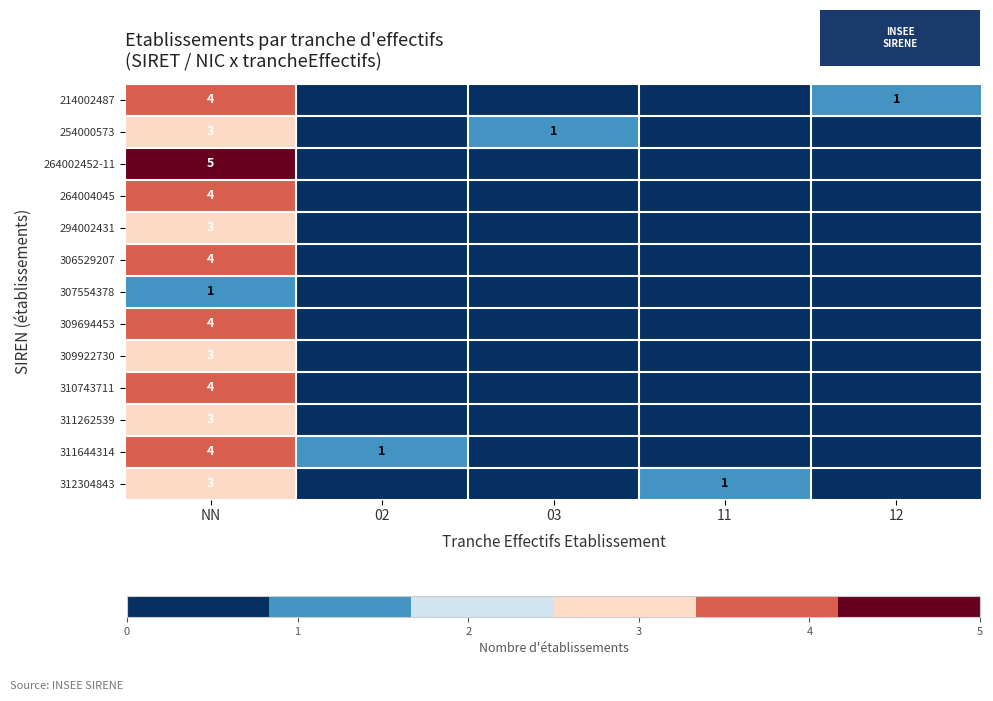

What is the total value across all series at NN?

45